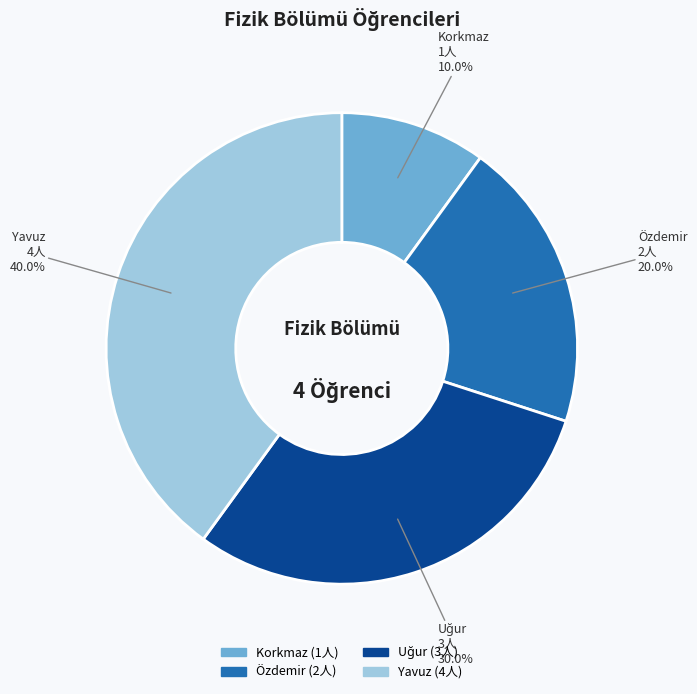

Does Korkmaz account for over 50% of the chart?

No